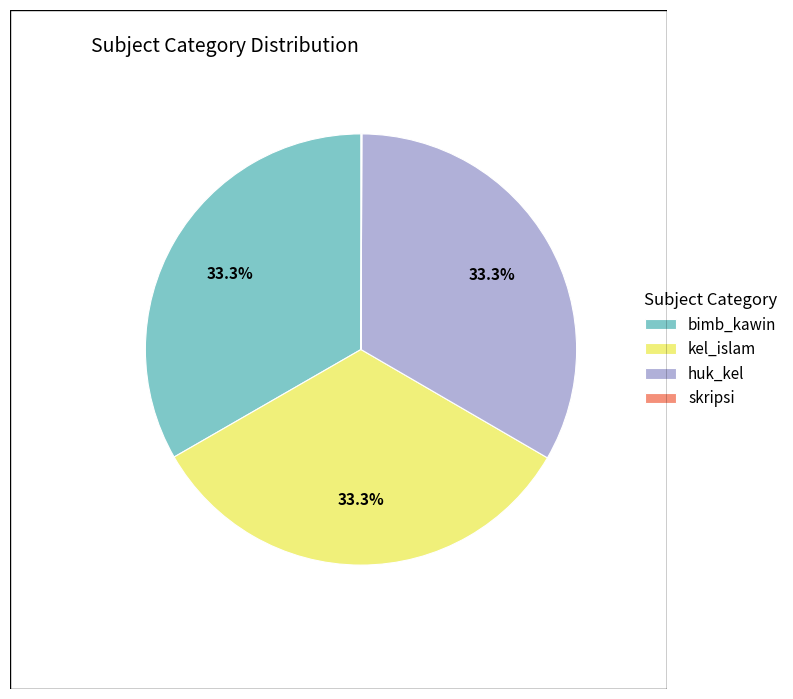

Approximately how many times larger is the value at bimb_kawin compared to kel_islam?

1.0